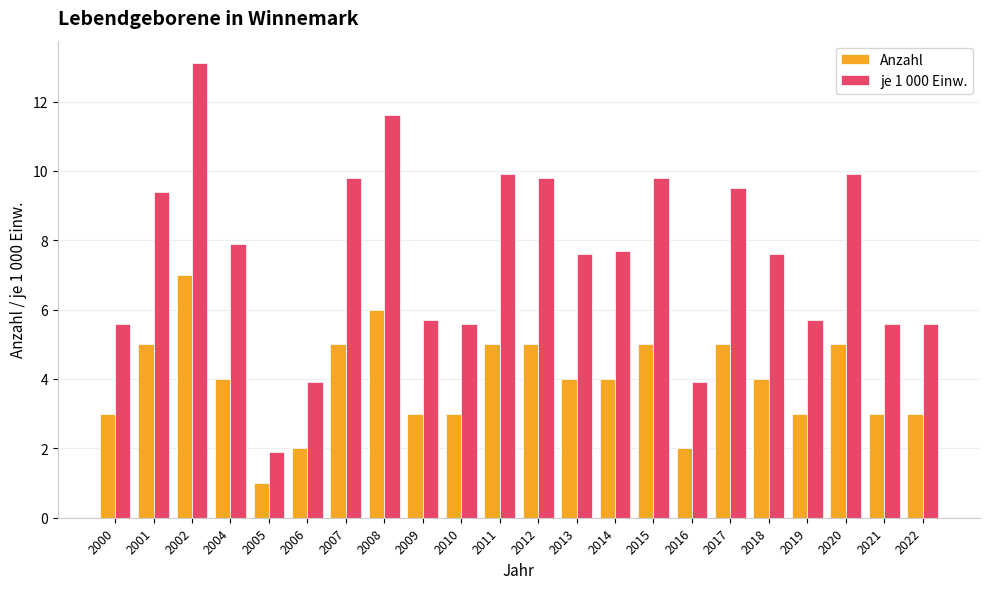

The Anzahl series shows 3.0 at 2019. True or false?

True